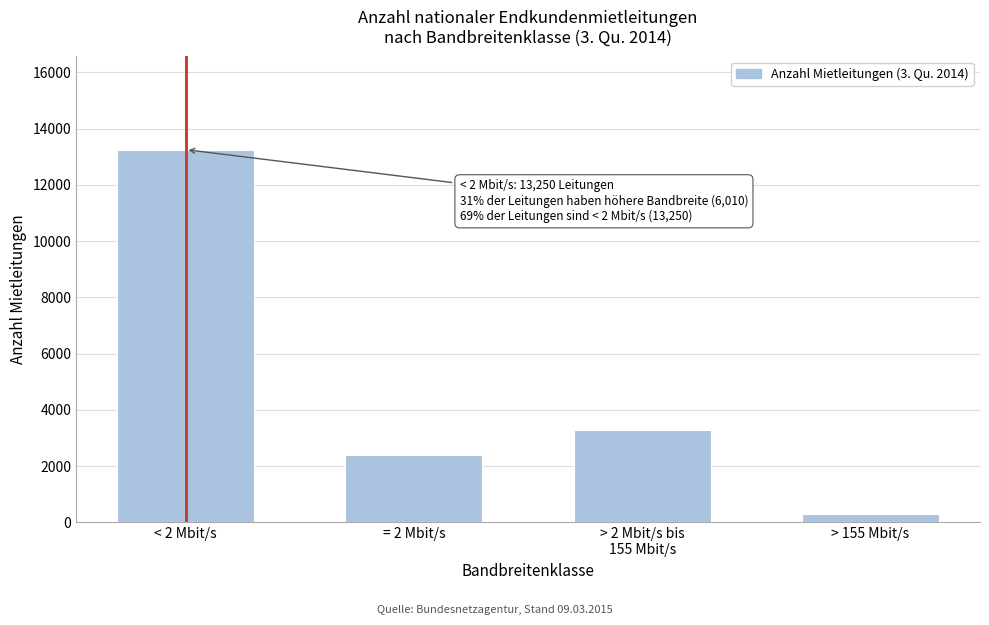

Reading left to right, what are all the values shown in this chart?

13250	2410	3300	300